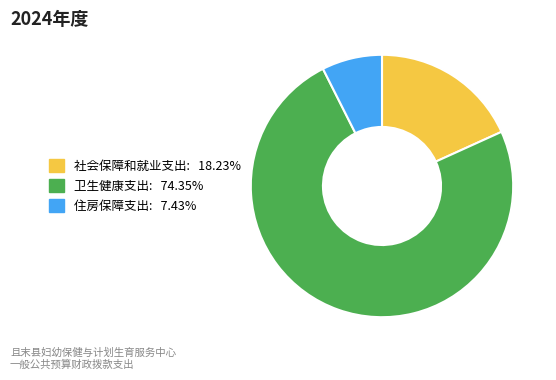

Is 社会保障和就业支出 the majority of the pie?

No